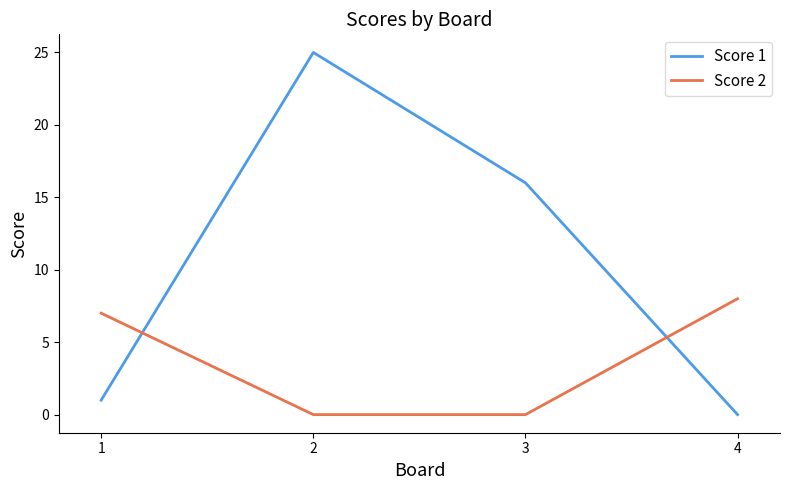

Is the value of Score 2 at 4 greater than the value of Score 1 at 2?

No